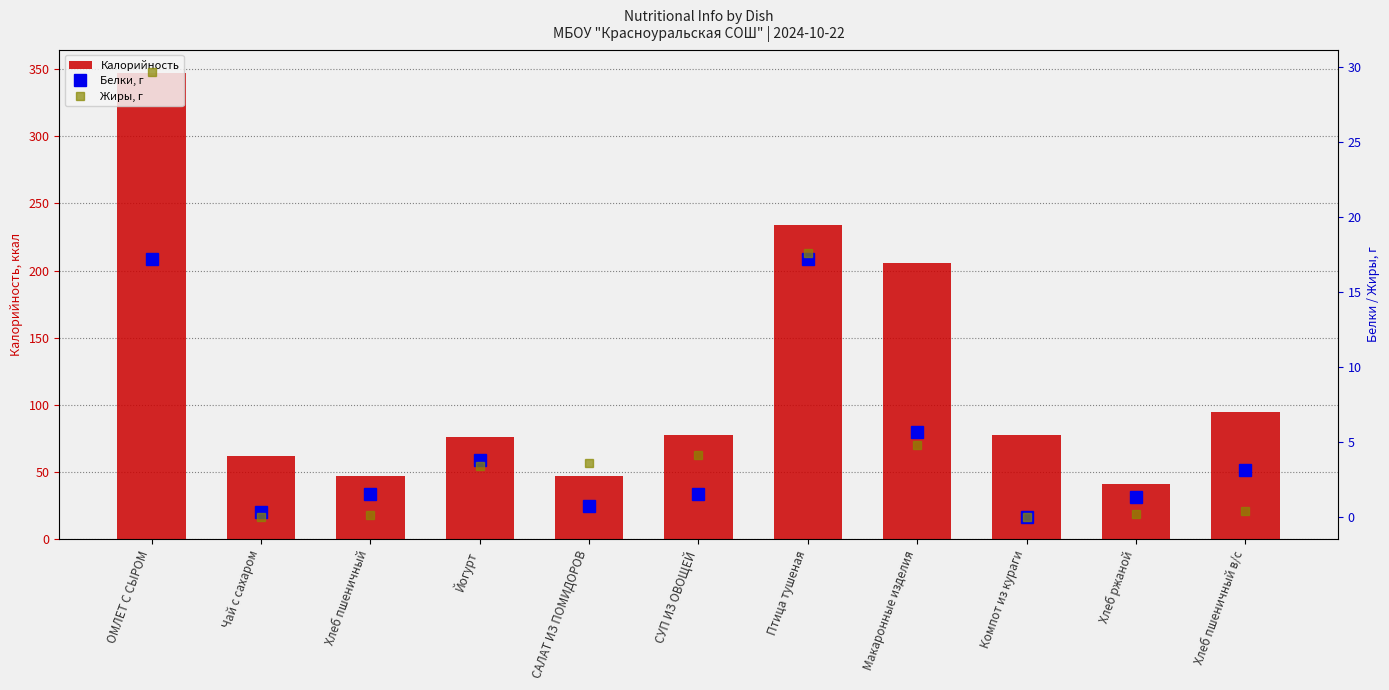

Does the chart contain stacked bars?

No